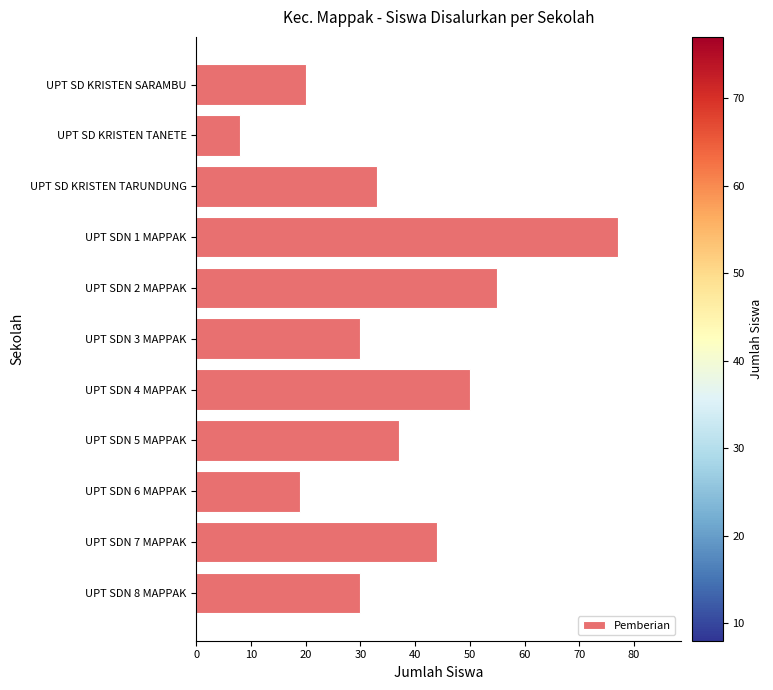

What is the label of the 11th bar from the bottom?

UPT SD KRISTEN SARAMBU